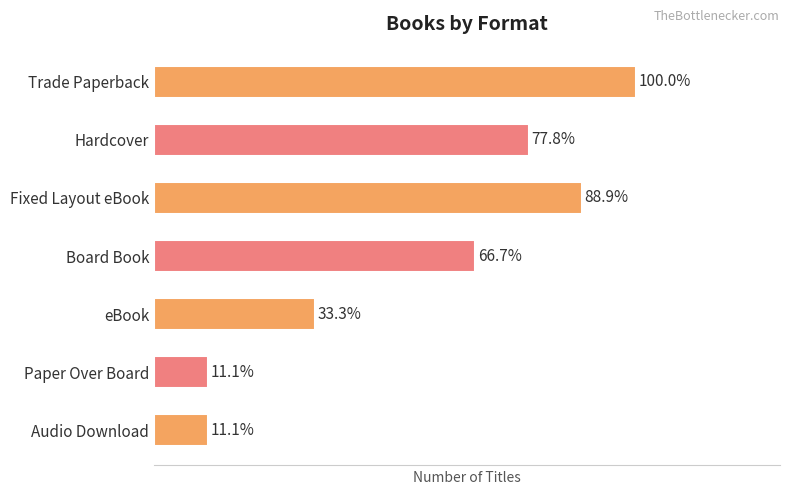

Does the chart contain stacked bars?

No